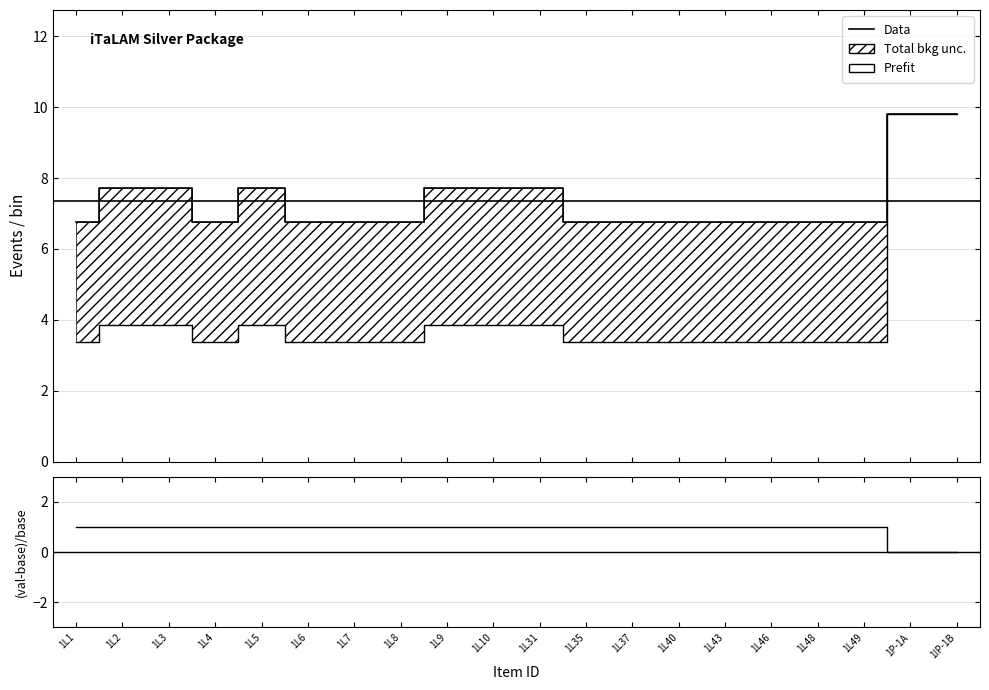

True or false: (qty*price - price) / price has more than 0 points higher than both neighbors.

False